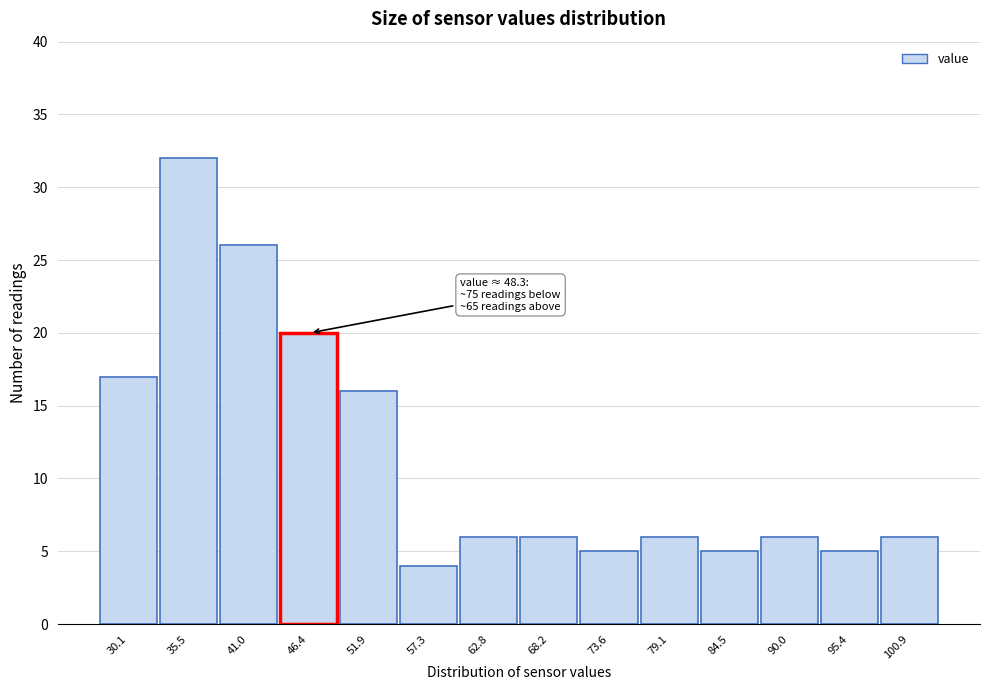

Reading left to right, transcribe all the data shown in this chart.

30.1=17	35.5=32	41.0=26	46.4=20	51.9=16	57.3=4	62.8=6	68.2=6	73.6=5	79.1=6	84.5=5	90.0=6	95.4=5	100.9=6